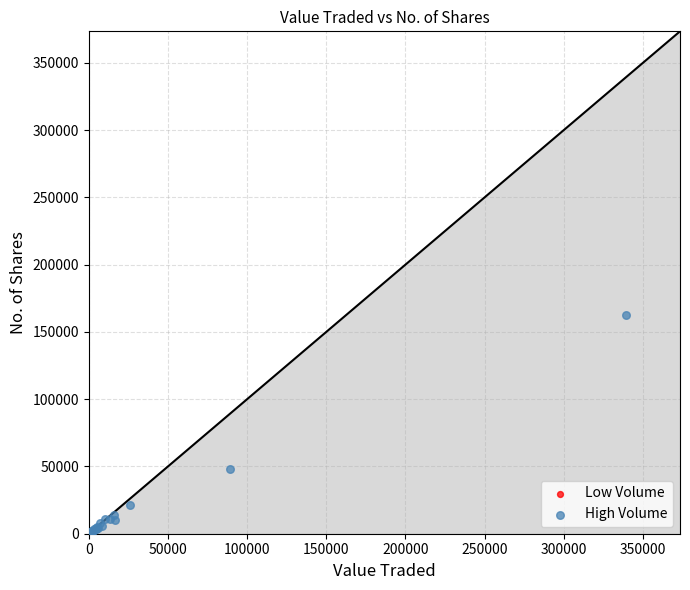

Which series has the largest Y range (max minus min)?

High Volume